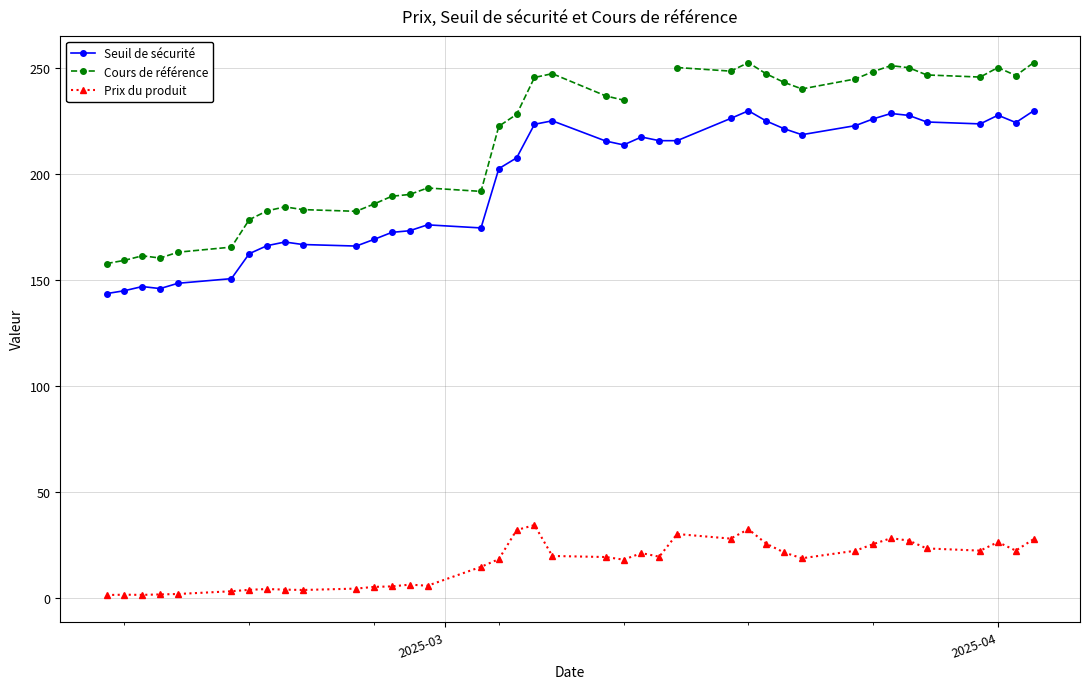

True or false: Seuil de sécurité has more than 0 points higher than both neighbors.

True